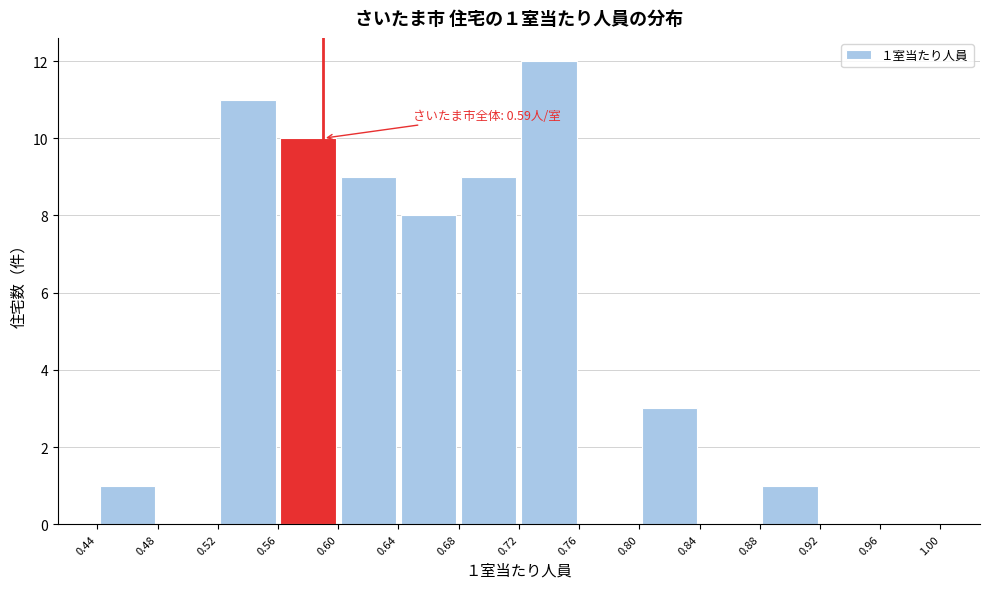

Over which range of the x-axis is the bar tallest?

0.72 to 0.76